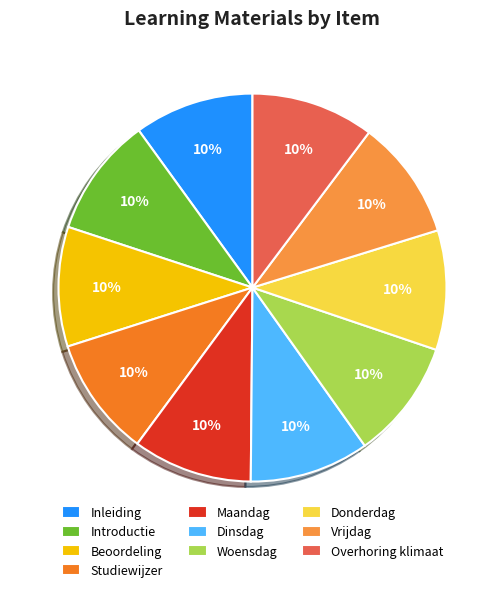

To the nearest percent, what portion does Vrijdag represent?

10%